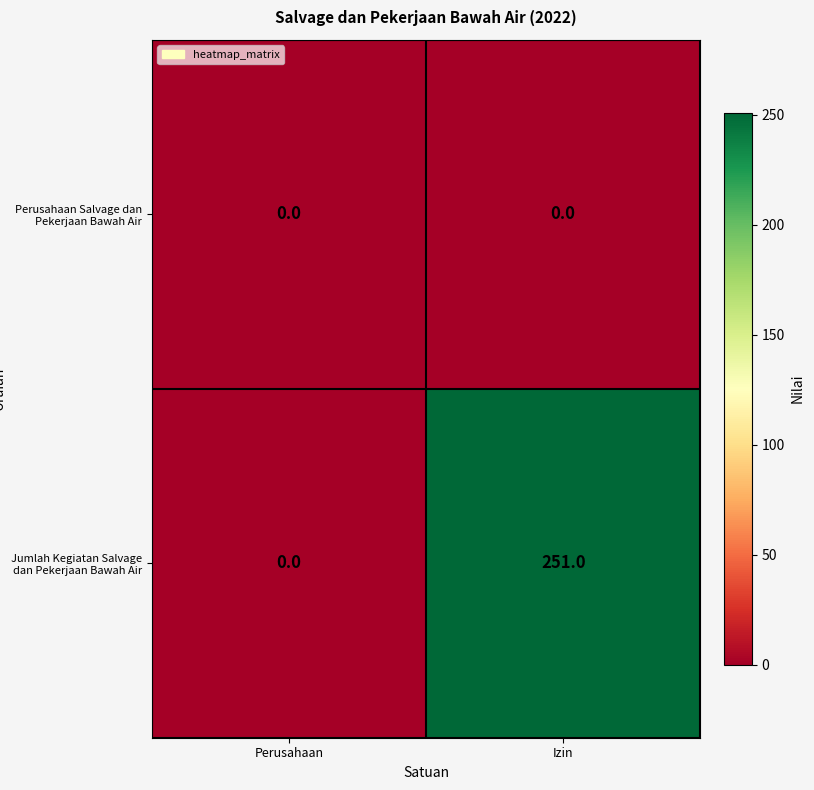

Count the number of data series in this chart.

2